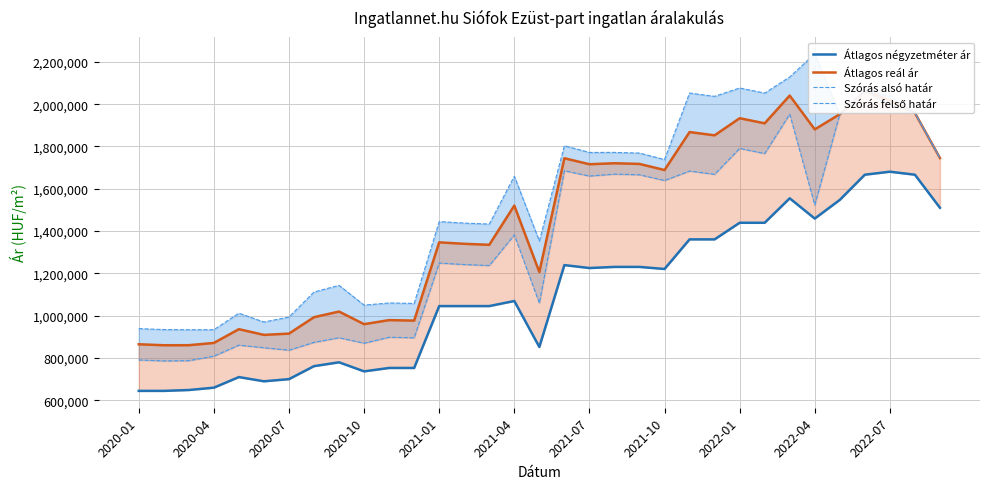

Is the value of Átlagos reál ár at 2021-10 greater than the value of Szórás felső határ at 2021-07?

No